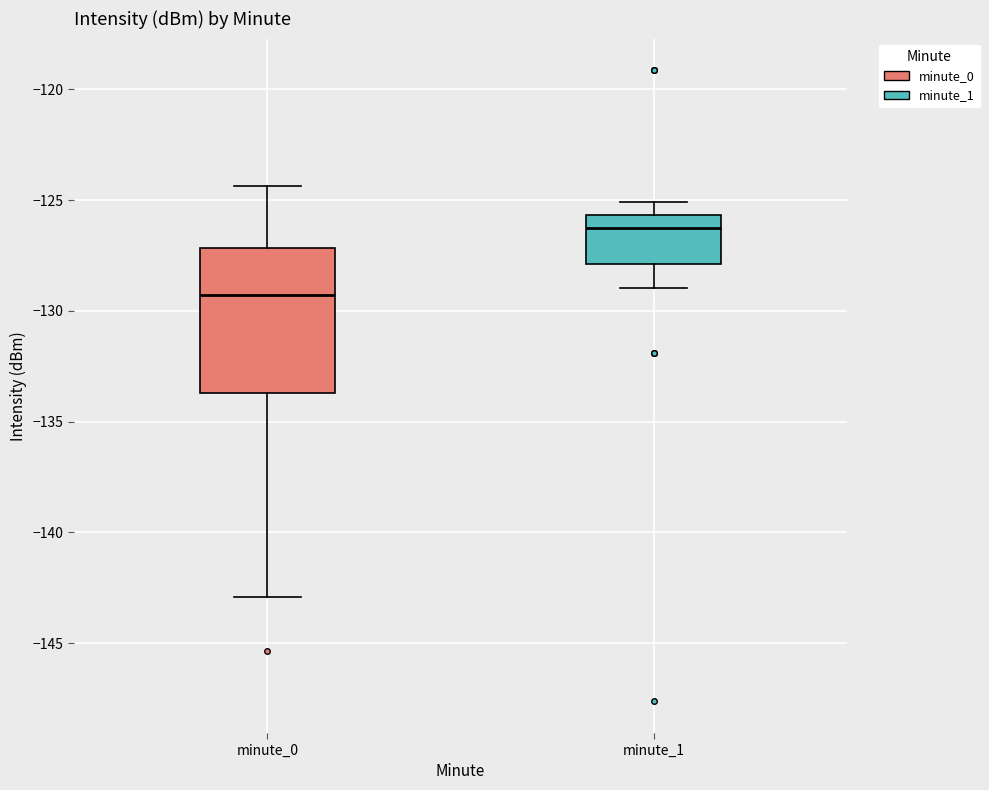

Which box has the highest median line?

minute_1